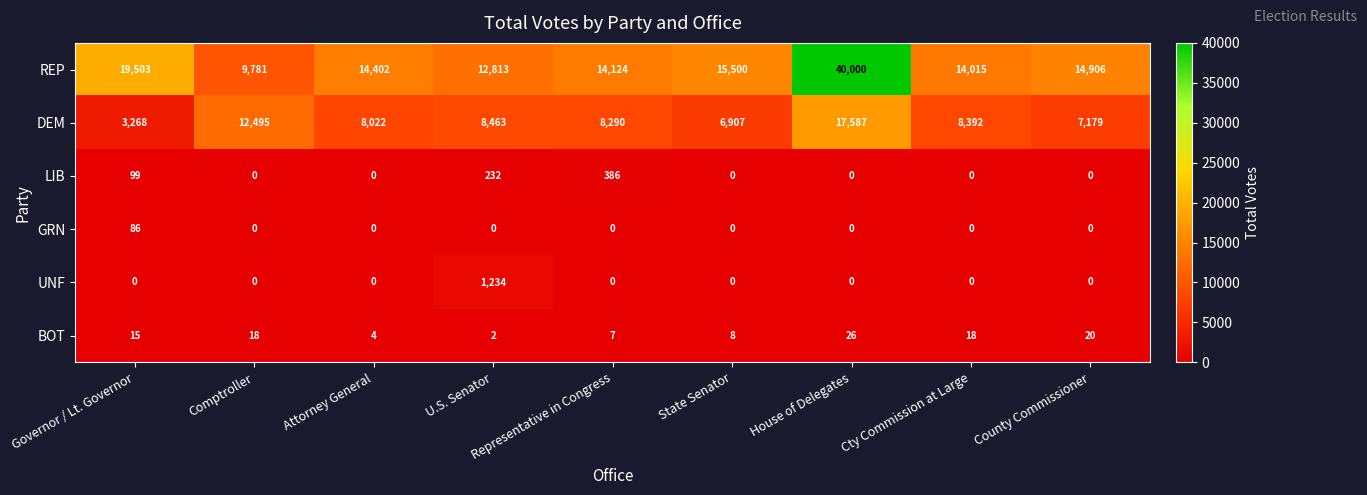

What is the approximate value of DEM at Representative in Congress?

8290